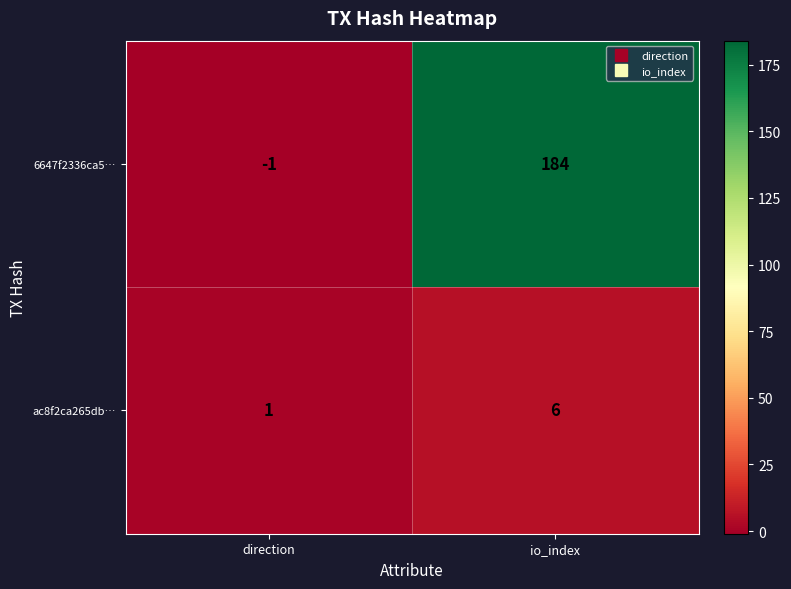

Is it true that 6647f2336ca5… equals 323 at io_index?

False